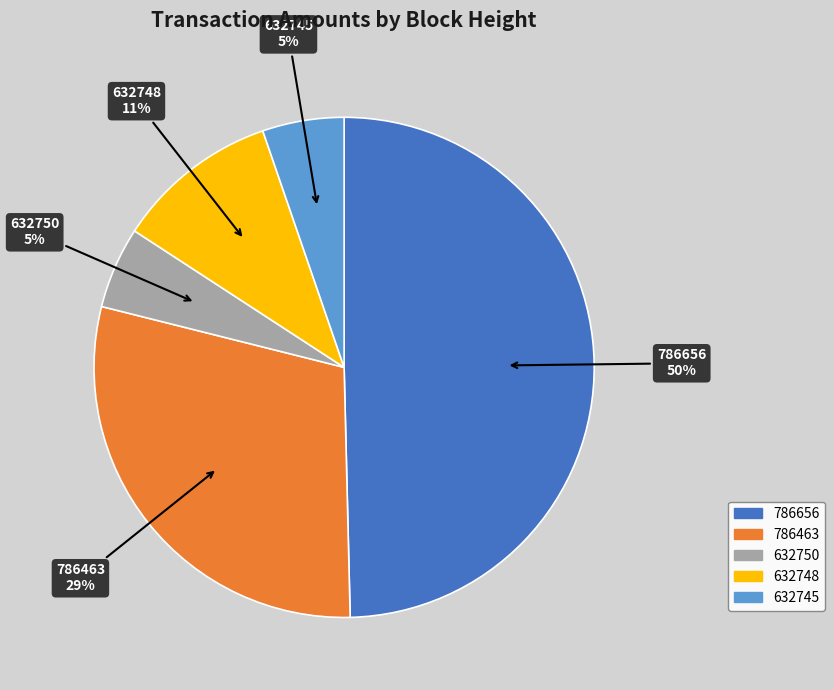

What percentage is the 632748 slice, to the nearest percent?

11%